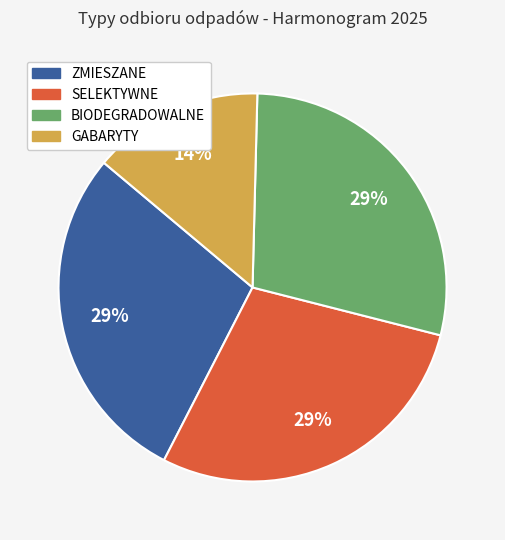

Which category has the smallest portion of the pie?

GABARYTY